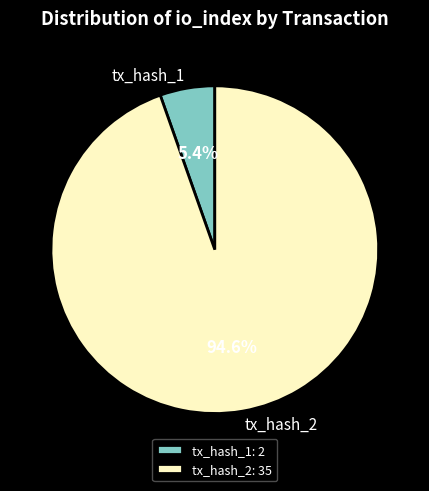

To the nearest percent, what is the difference between the tx_hash_2 and tx_hash_1 slice percentages?

89%